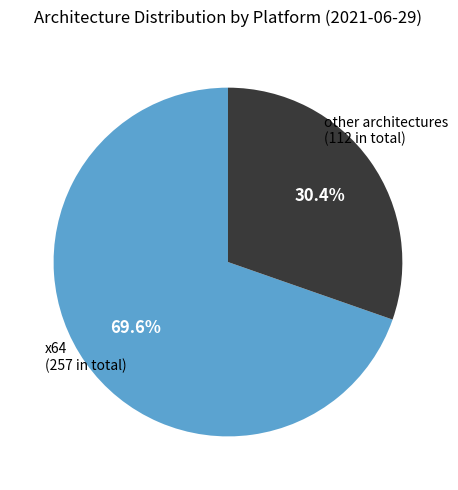

Is there a majority slice in this chart?

Yes